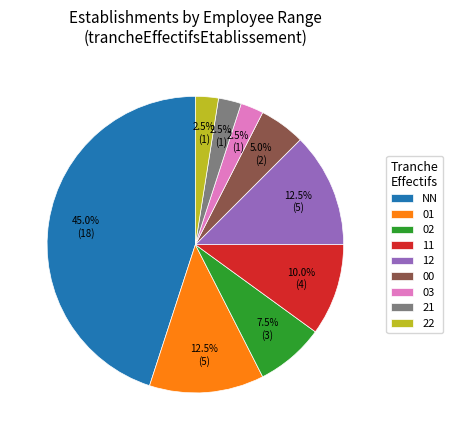

To the nearest percent, what is the difference between the 12 and 22 slice percentages?

10%